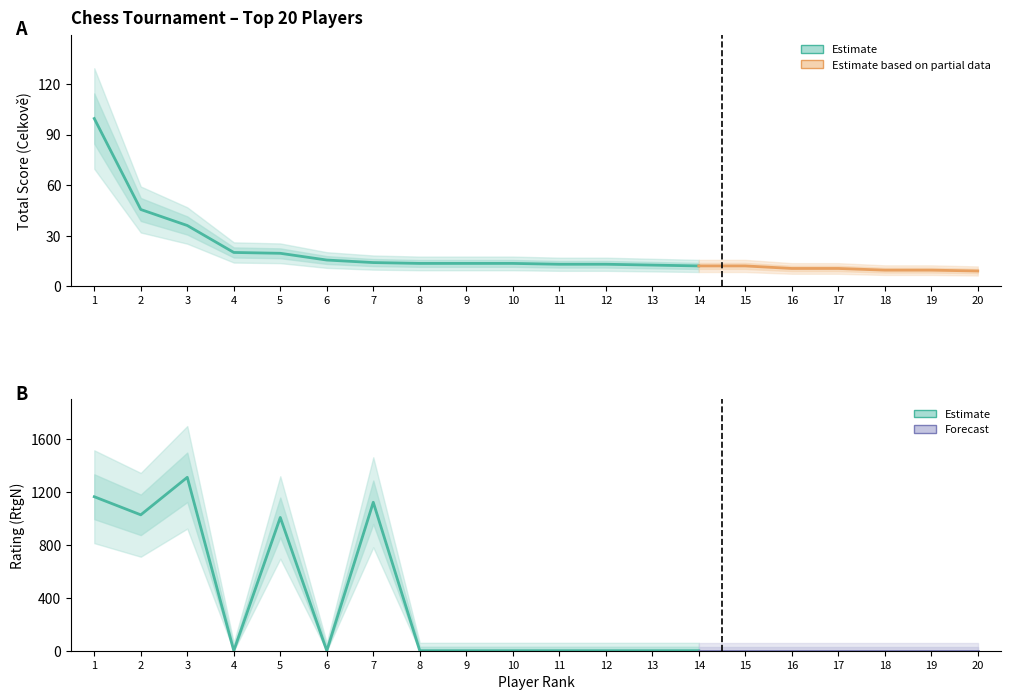

Which series has the widest spread of values?

RtgN